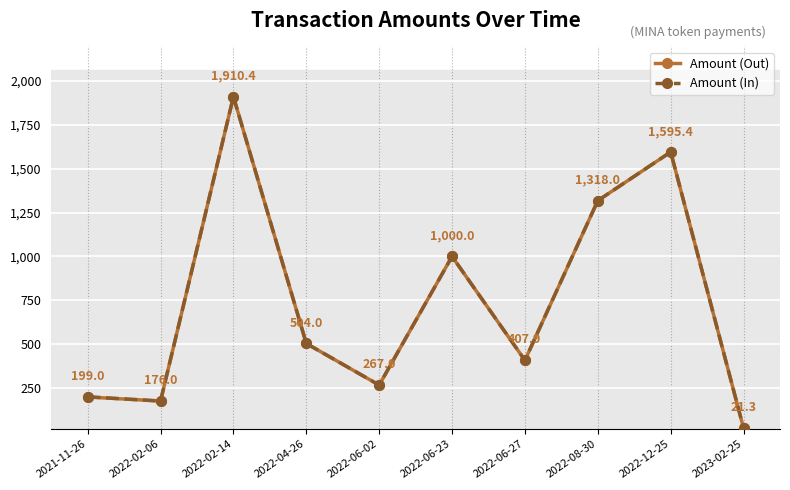

What is the label of the 8th point from the left?

2022-08-30